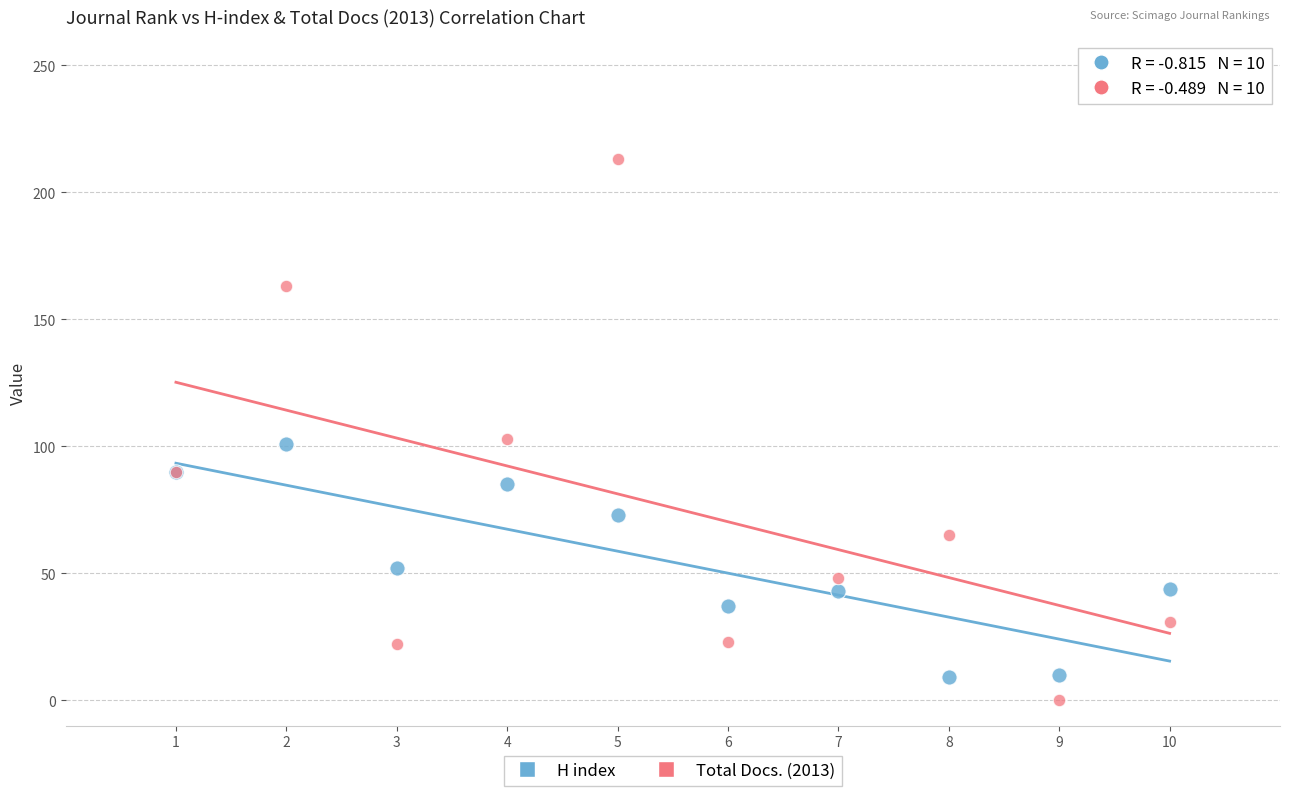

In the H index series, what Y value is closest to 55?

52